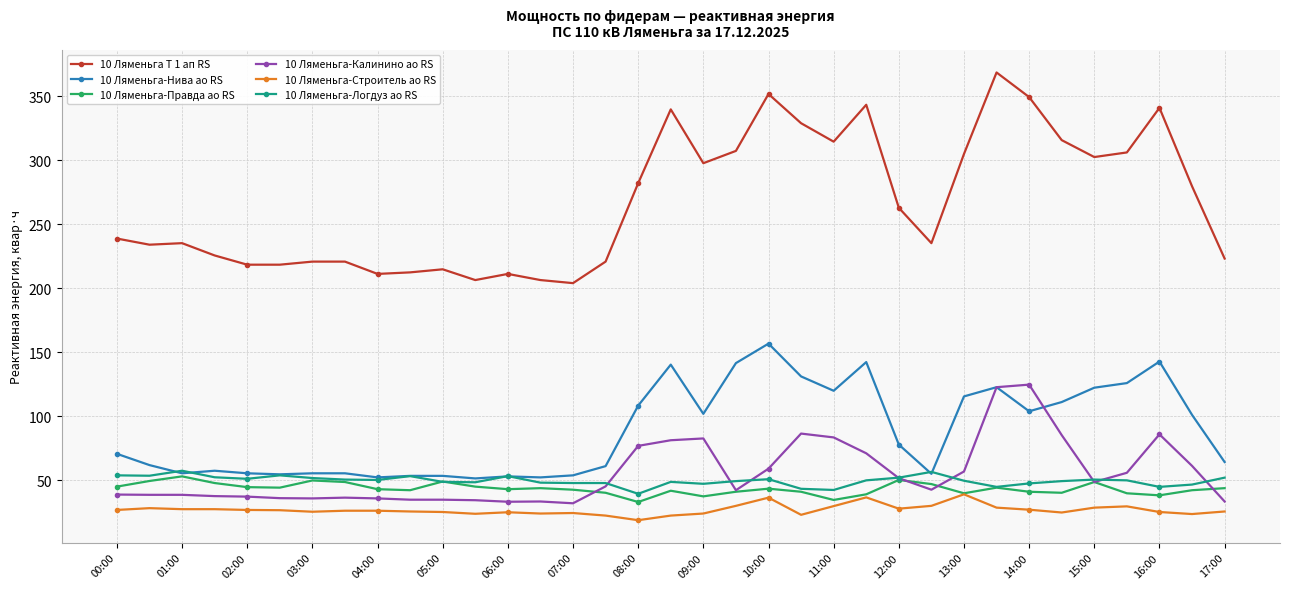

What is the value of the 10 Ляменьга-Логдуз ао RS point at the 32nd from the left?

50.1